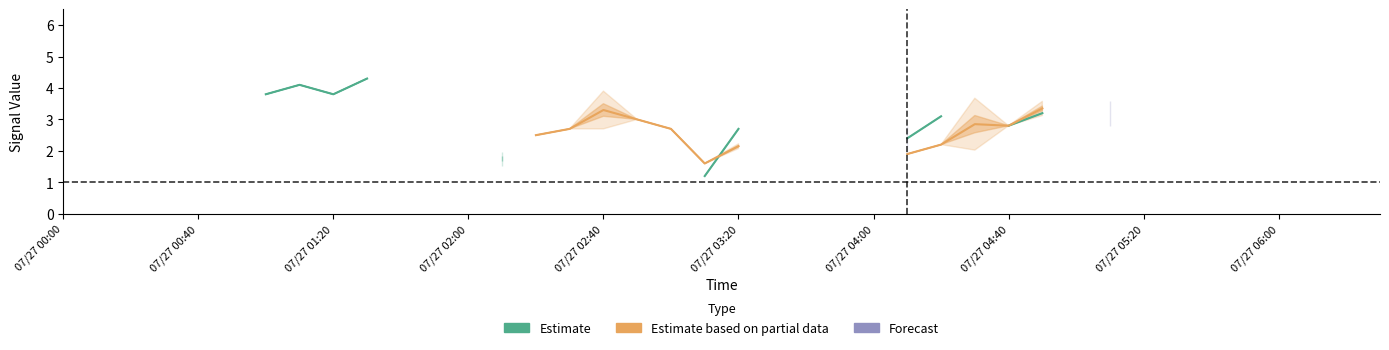

What is the label of the 35th point from the right?

07/27 03:20